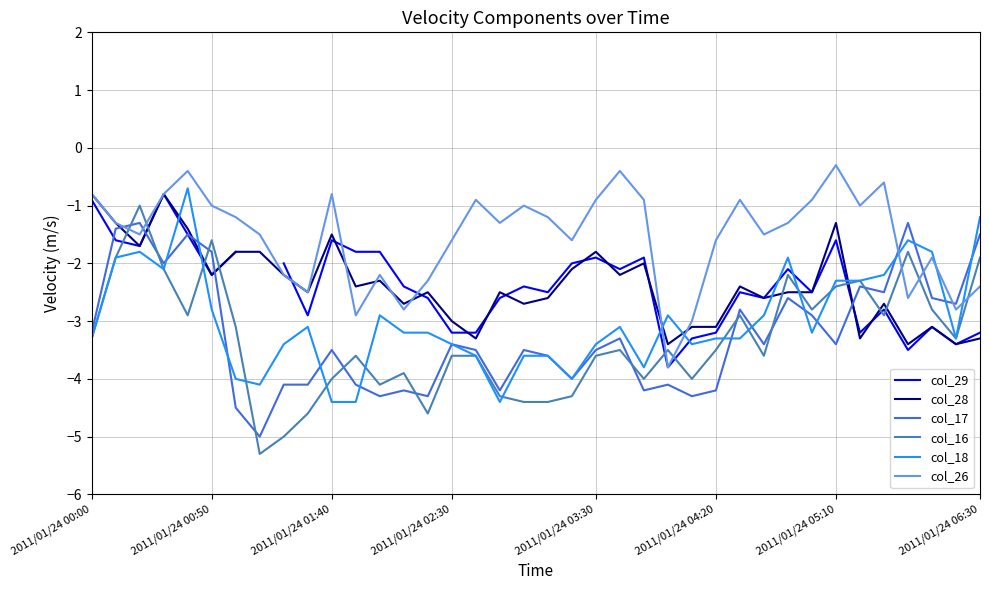

Does the chart display data point markers on the line(s)?

No